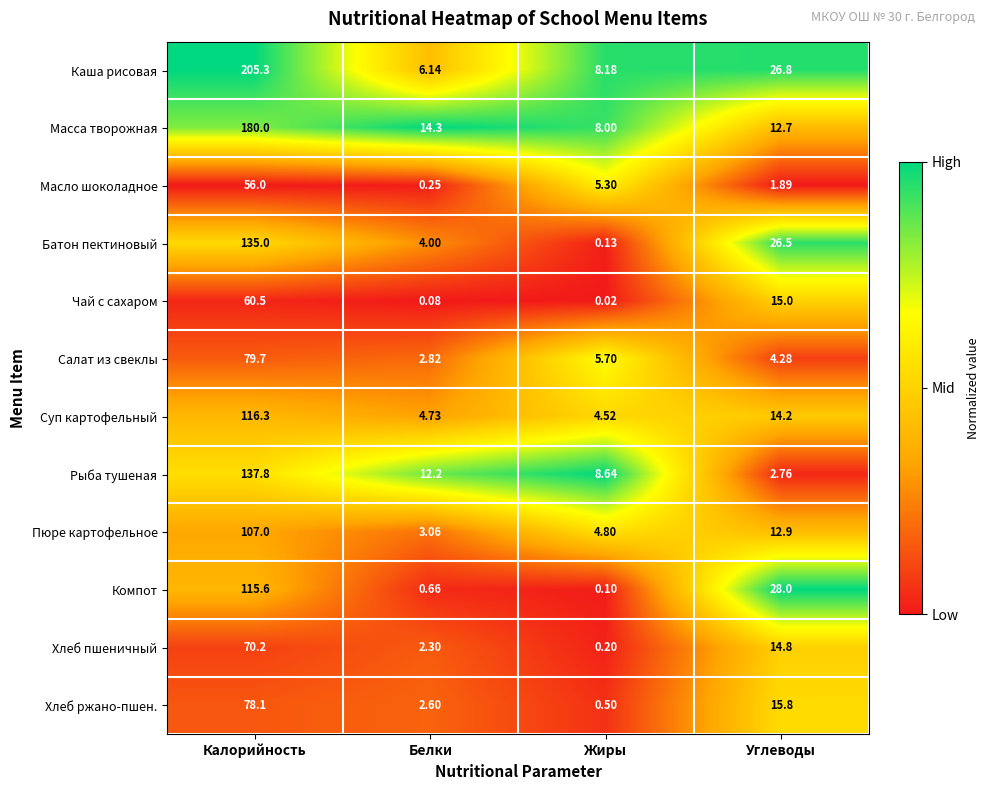

What is the difference between the highest and lowest values at Жиры?

8.6